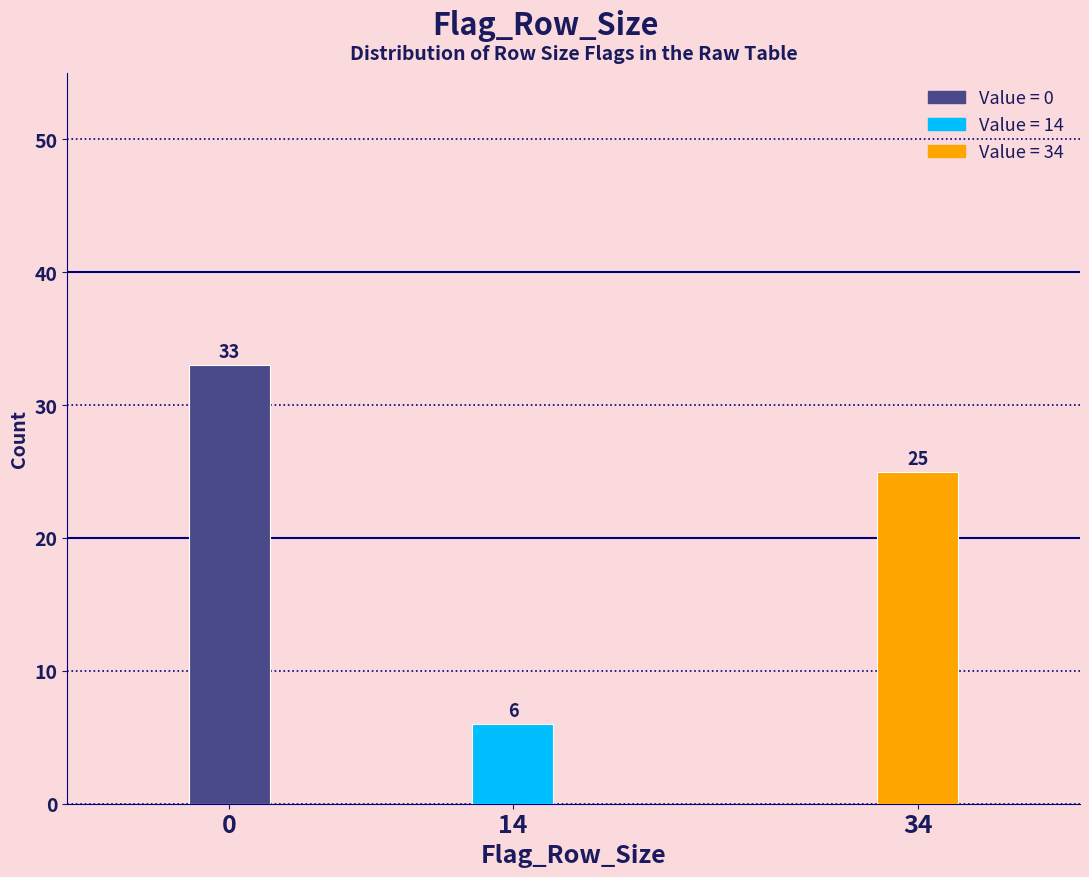

Reading right to left, list all the values displayed in this chart.

25	6	33